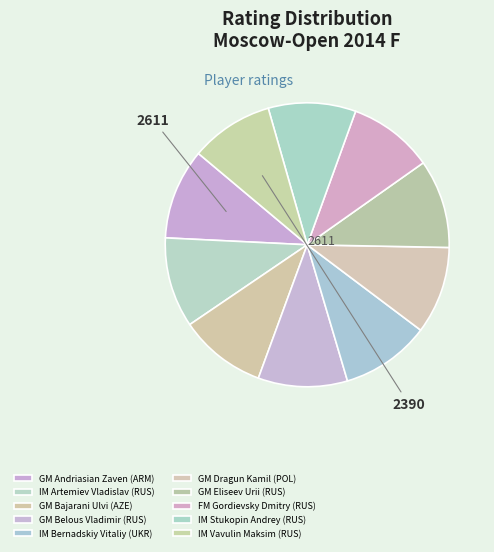

Rank the categories by value from highest to lowest.

GM Andriasian Zaven (ARM), IM Artemiev Vladislav (RUS), GM Belous Vladimir (RUS), IM Bernadskiy Vitaliy (UKR), GM Eliseev Urii (RUS), GM Dragun Kamil (POL), IM Stukopin Andrey (RUS), GM Bajarani Ulvi (AZE), FM Gordievsky Dmitry (RUS), IM Vavulin Maksim (RUS)